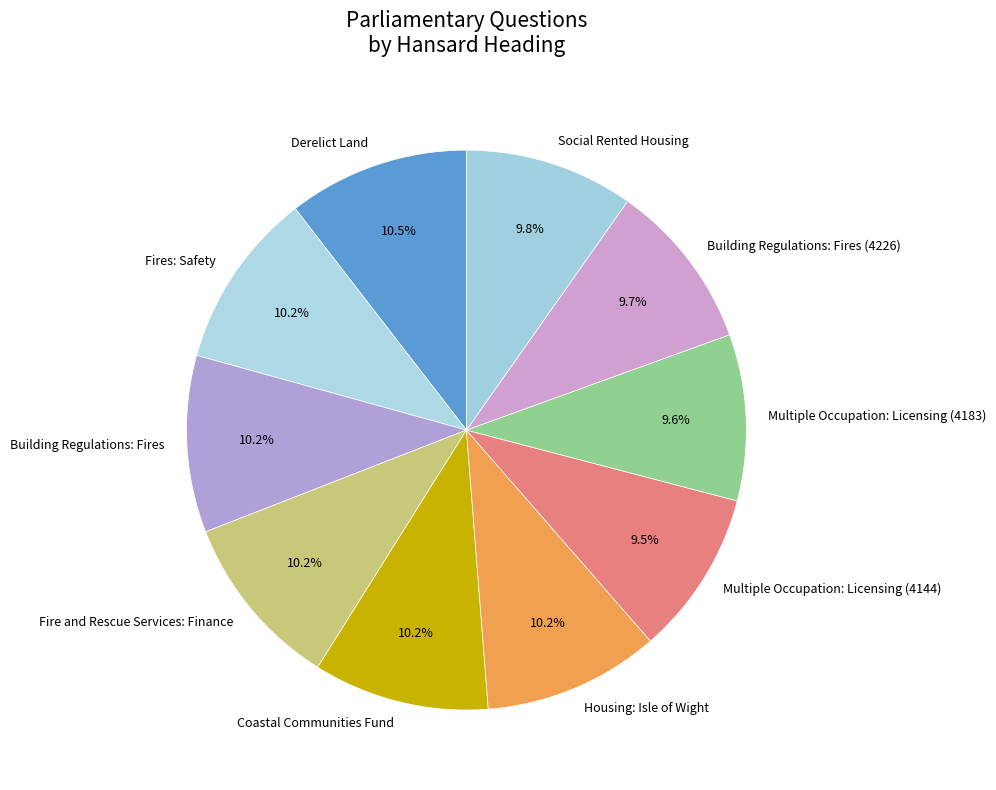

What is the ratio of the value at Derelict Land to the value at Multiple Occupation: Licensing (4144)?

1.1